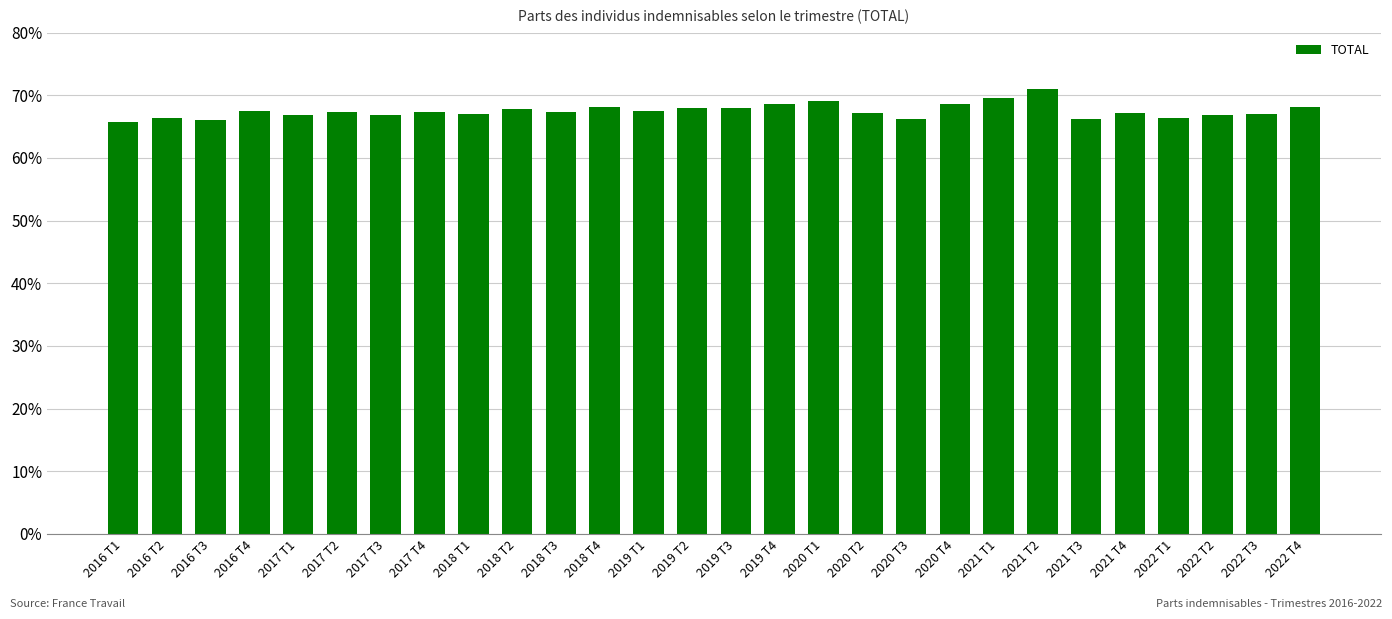

Reading left to right, transcribe all the data shown in this chart.

2016 T1=0.7	2016 T2=0.7	2016 T3=0.7	2016 T4=0.7	2017 T1=0.7	2017 T2=0.7	2017 T3=0.7	2017 T4=0.7	2018 T1=0.7	2018 T2=0.7	2018 T3=0.7	2018 T4=0.7	2019 T1=0.7	2019 T2=0.7	2019 T3=0.7	2019 T4=0.7	2020 T1=0.7	2020 T2=0.7	2020 T3=0.7	2020 T4=0.7	2021 T1=0.7	2021 T2=0.7	2021 T3=0.7	2021 T4=0.7	2022 T1=0.7	2022 T2=0.7	2022 T3=0.7	2022 T4=0.7